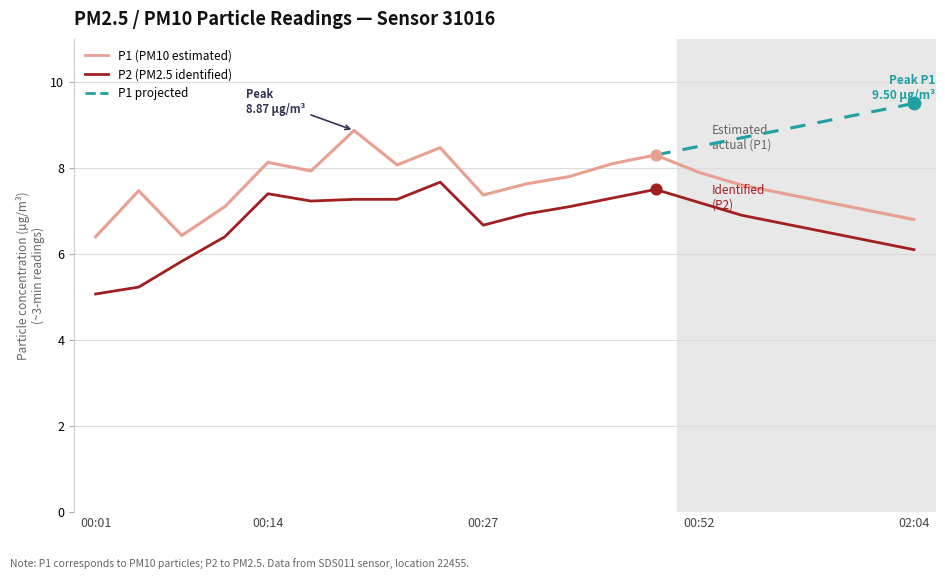

Which series reaches the maximum Y coordinate?

P1